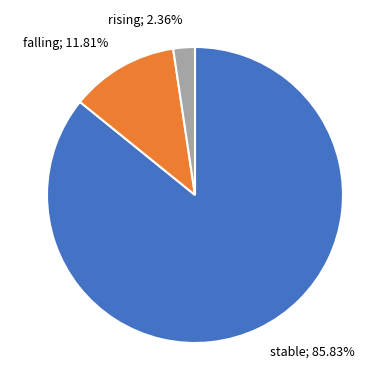

To the nearest percent, what percentage of the pie is rising?

2%